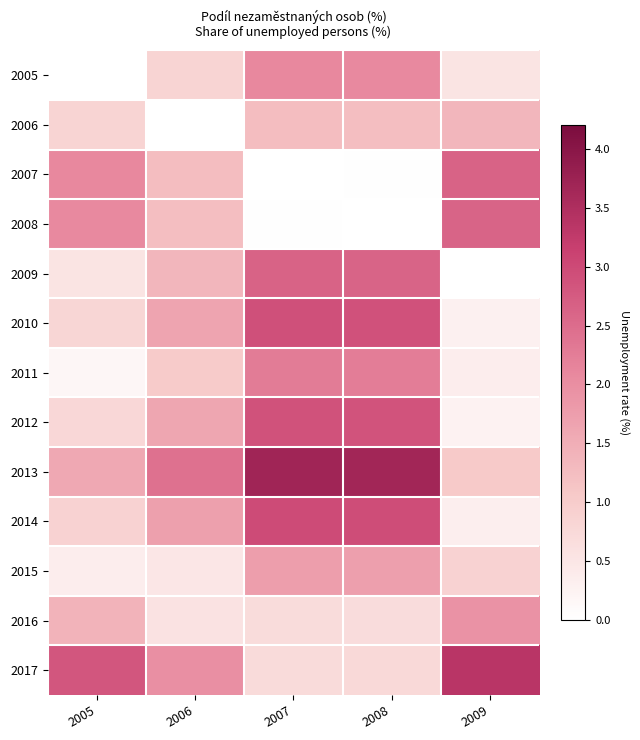

How many data points does each series have?

5